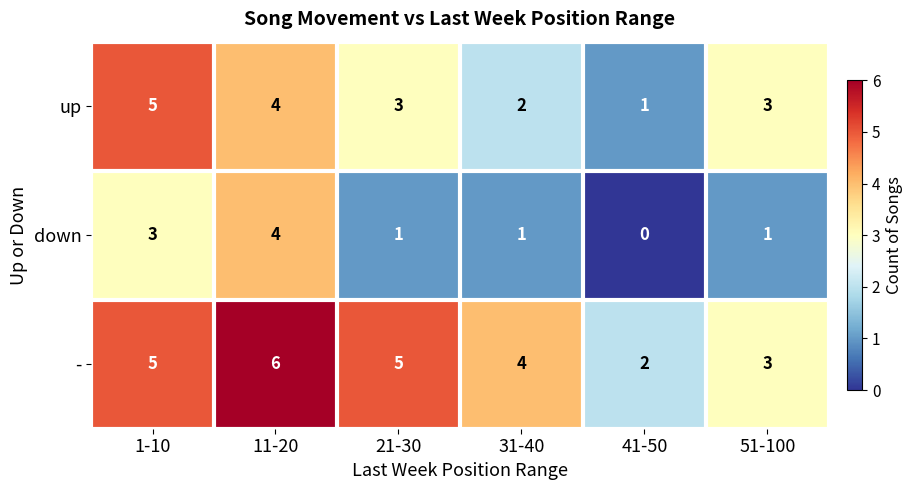

What is the difference between the down values at 41-50 and 11-20?

4